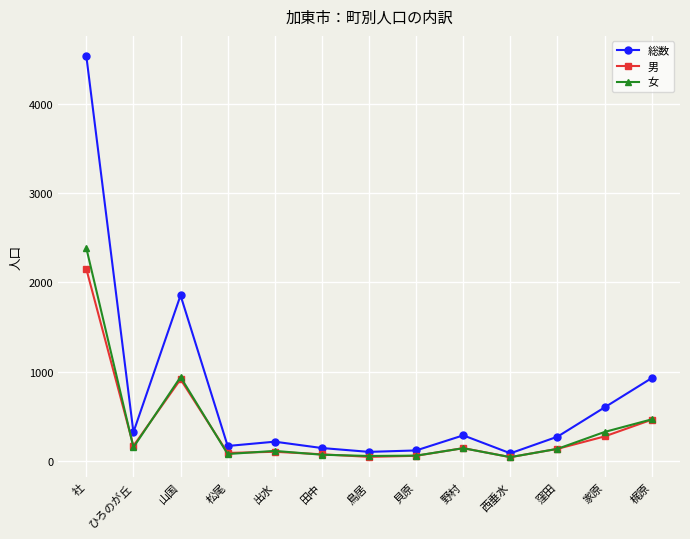

Where is the first local maximum for 女?

山国